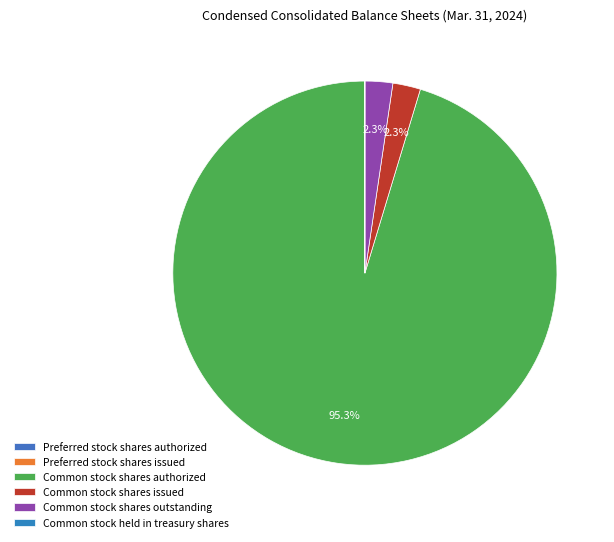

Rank the categories by value from highest to lowest.

Common stock shares authorized, Common stock shares issued, Common stock shares outstanding, Preferred stock shares authorized, Preferred stock shares issued, Common stock held in treasury shares